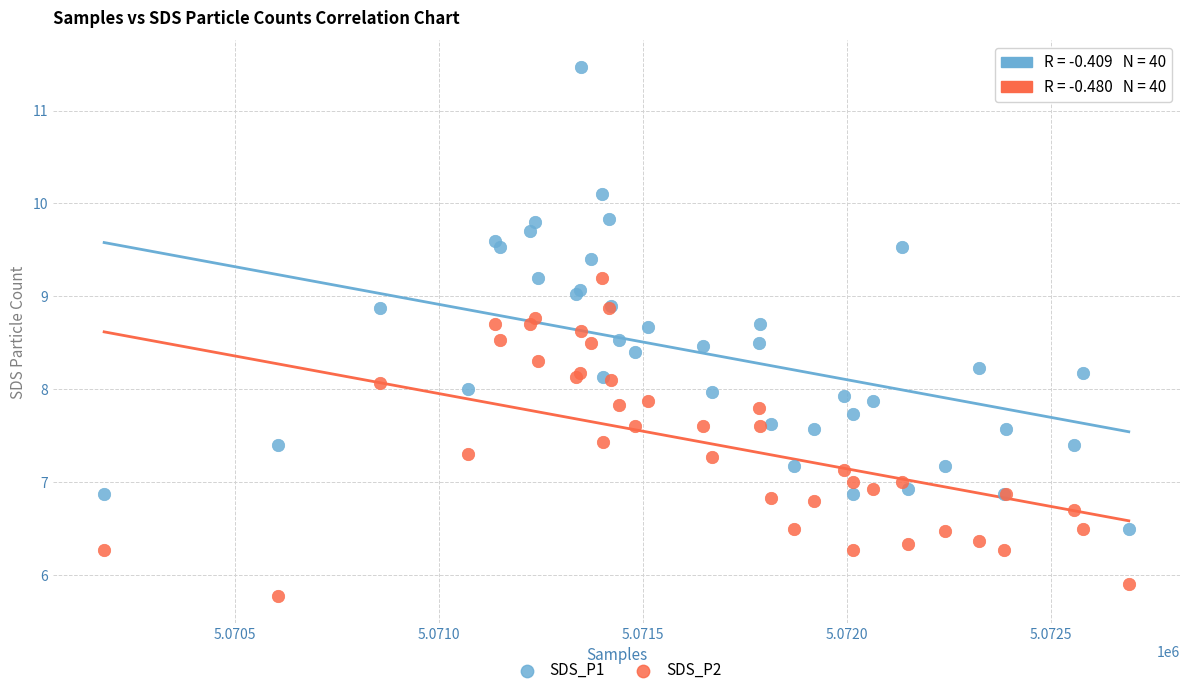

Which series has the largest Y range (max minus min)?

SDS_P1